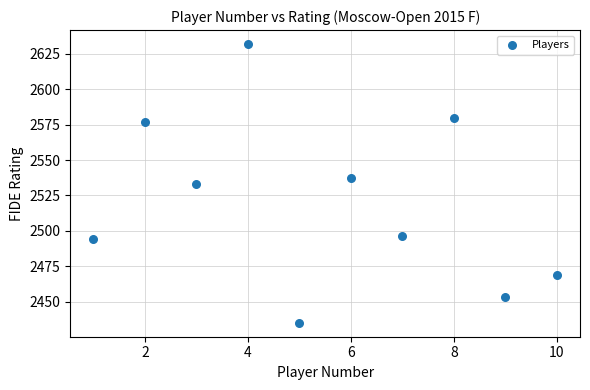

What is the average Y value?

2521